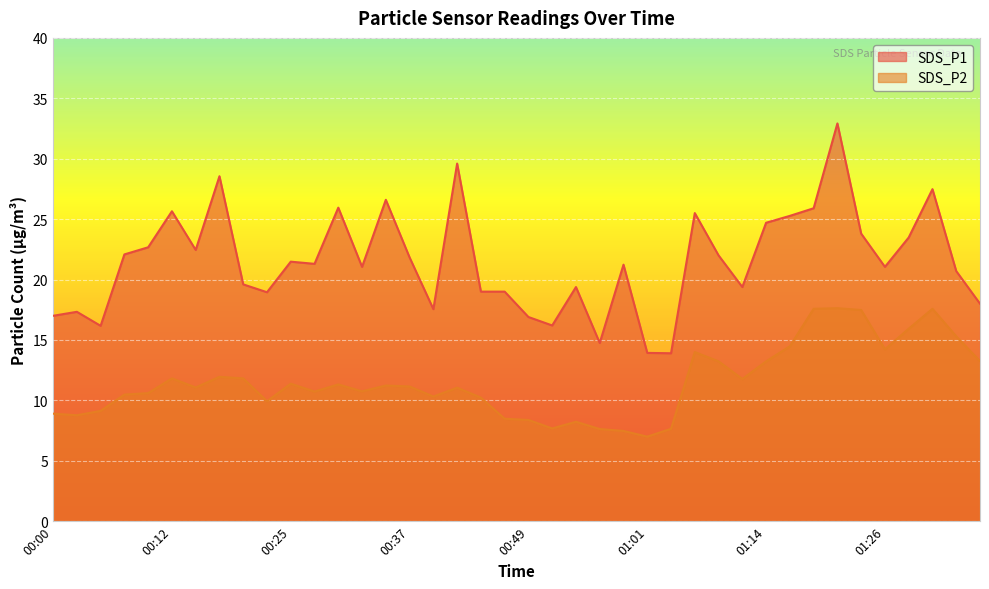

List the labels in order of SDS_P1 value, smallest first.

01:04, 01:01, 00:57, 00:05, 00:52, 00:49, 00:00, 00:03, 00:39, 01:37, 00:22, 00:44, 00:47, 00:54, 01:11, 00:20, 01:34, 00:32, 01:26, 00:59, 00:27, 00:25, 00:37, 01:09, 00:08, 00:15, 00:10, 01:29, 01:24, 01:14, 01:16, 01:06, 00:12, 01:19, 00:29, 00:34, 01:32, 00:17, 00:42, 01:21